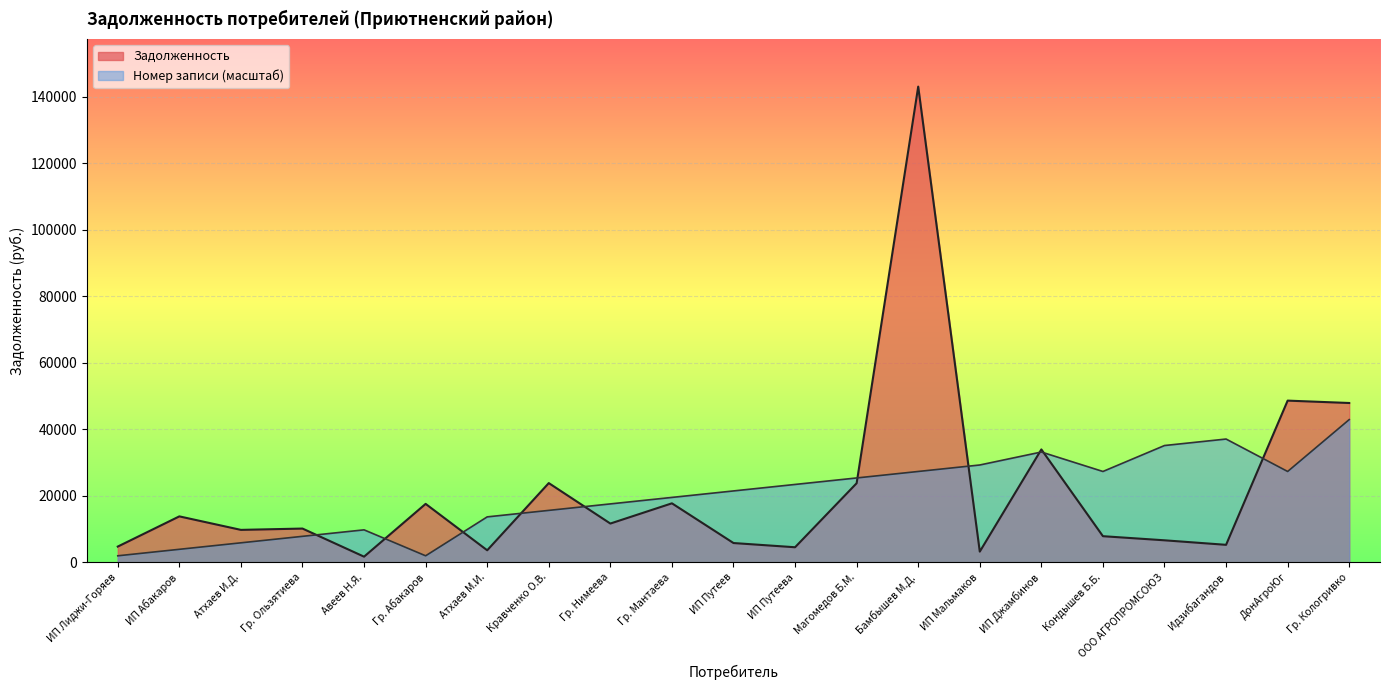

At how many categories does at least one series exceed 36508?

4